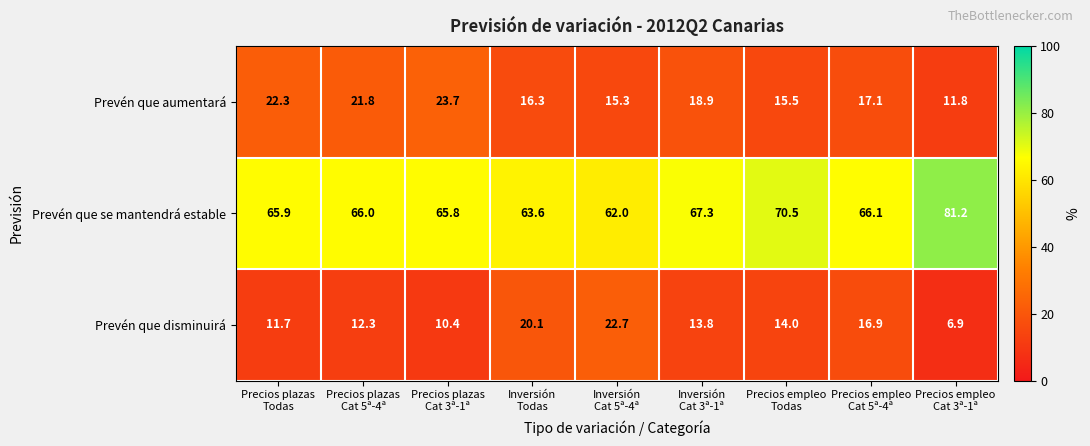

Rank the series at Precios empleo
Cat 5ª-4ª from lowest to highest value.

Prevén que disminuirá, Prevén que aumentará, Prevén que se mantendrá estable